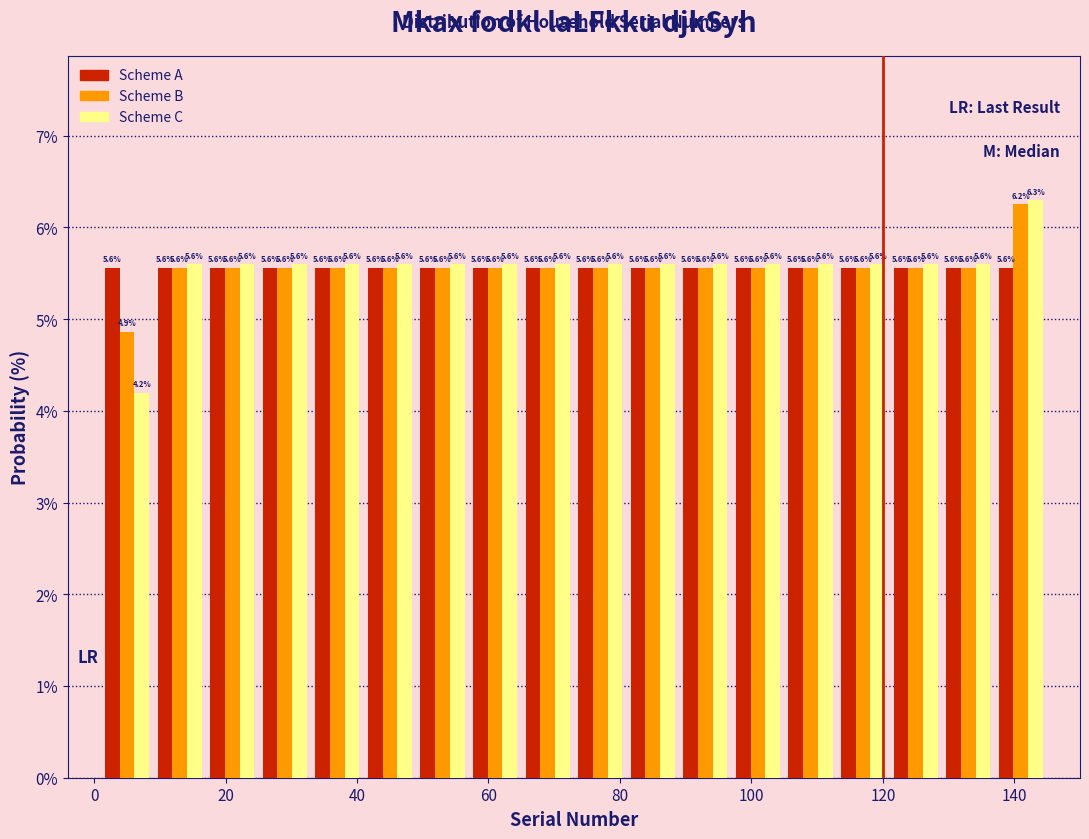

In the Scheme B series, which range on the x-axis has the tallest bar?

137 to 145